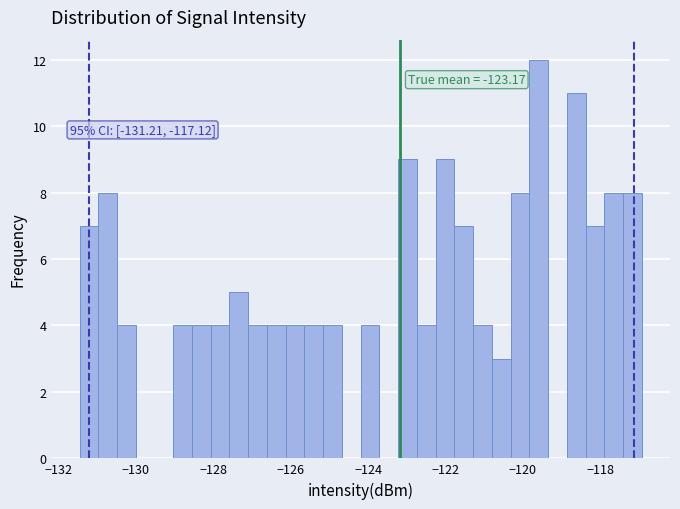

Read against the x-axis, roughly where is the centre of the tallest bar?

-119.6